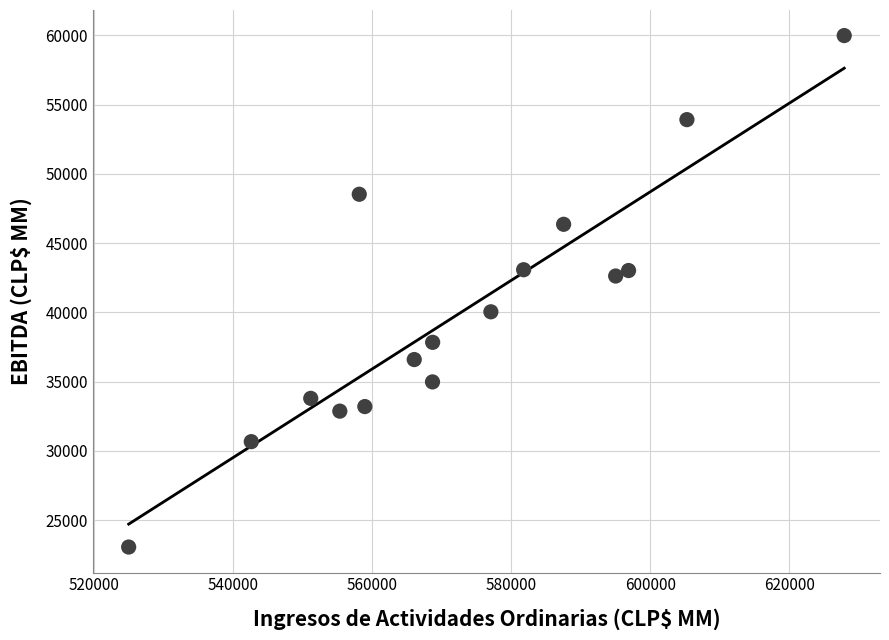

What is the range of Y values (max minus min)?

36936.8